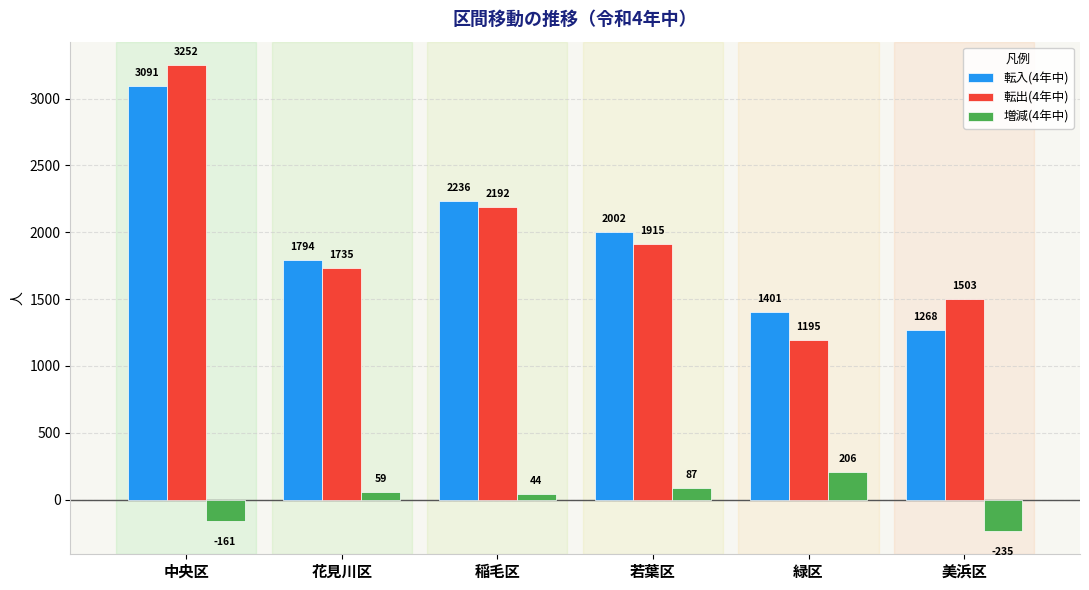

How many bars are there in total?

18